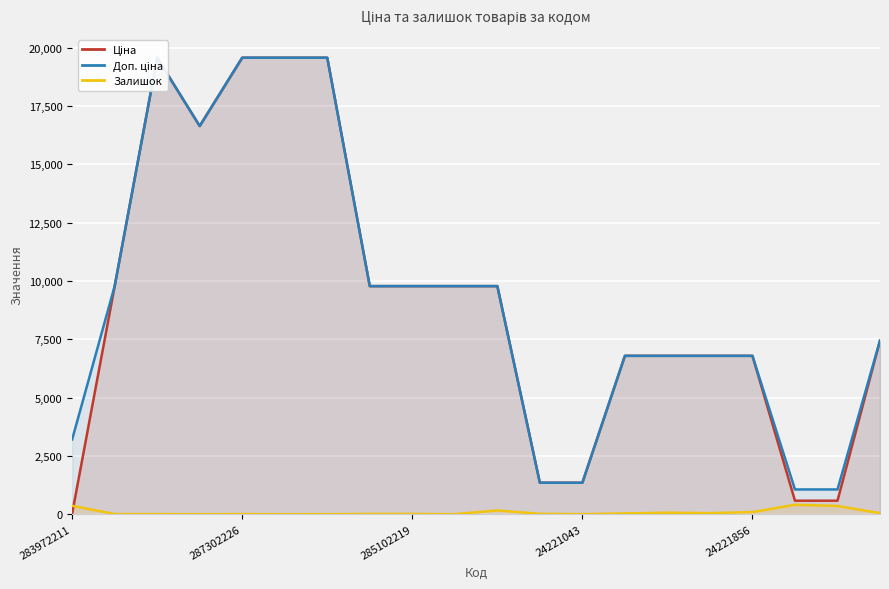

What position from the right is 18?

2